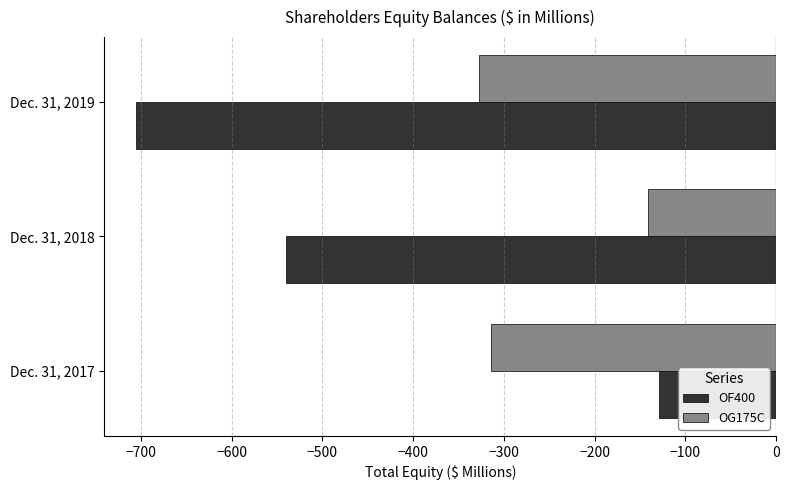

What is the difference between the highest and lowest values at Dec. 31, 2018?

399.5